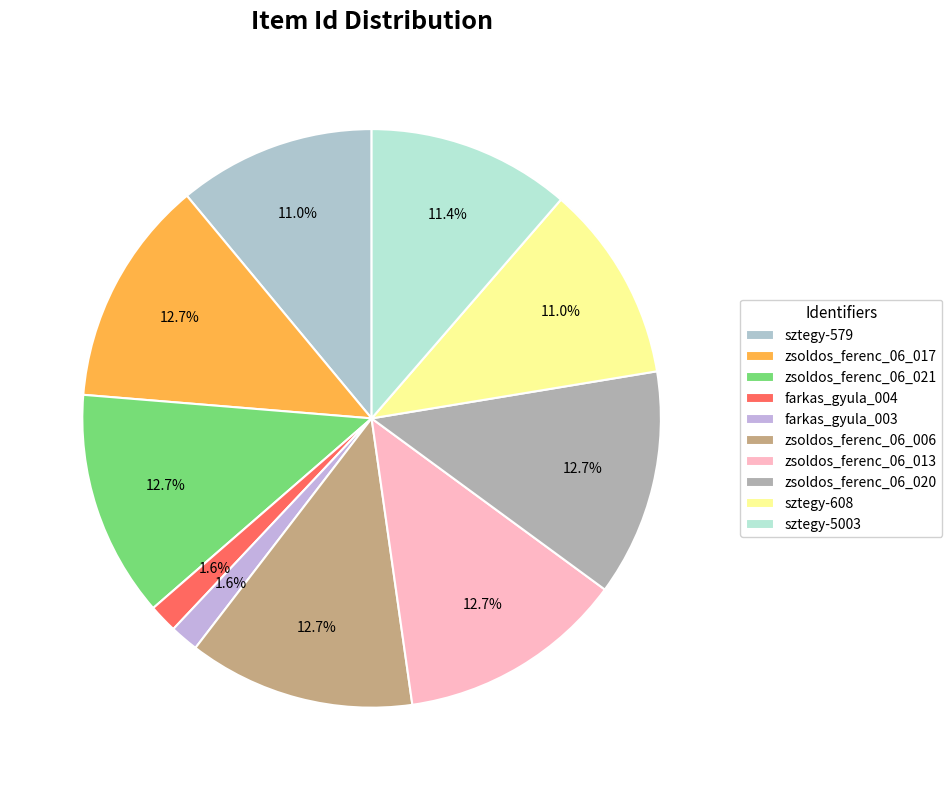

Rank the categories by value from highest to lowest.

zsoldos_ferenc_06_021, zsoldos_ferenc_06_020, zsoldos_ferenc_06_017, zsoldos_ferenc_06_013, zsoldos_ferenc_06_006, sztegy-5003, sztegy-608, sztegy-579, farkas_gyula_004, farkas_gyula_003